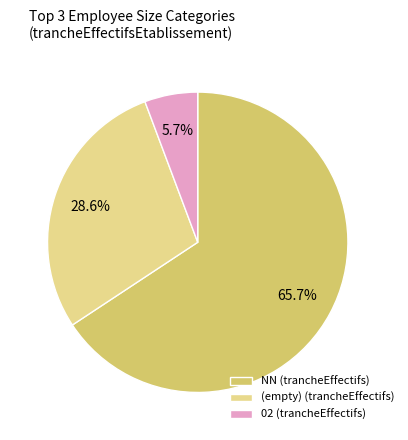

Does any single category account for the majority?

Yes